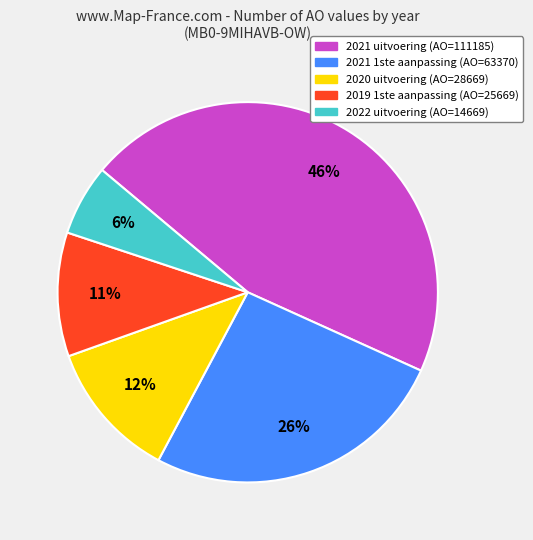

The 2021 1ste aanpassing slice represents 38% of the pie. True or false?

False